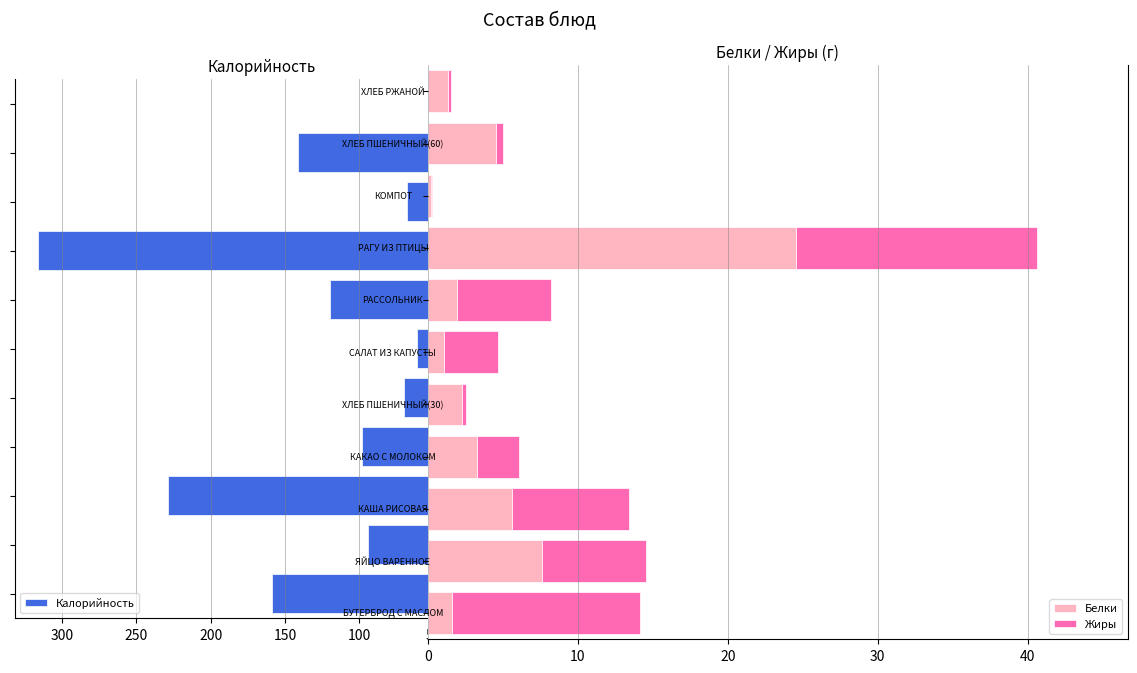

What is the difference between the maximum and minimum values in the Белки series?

24.3